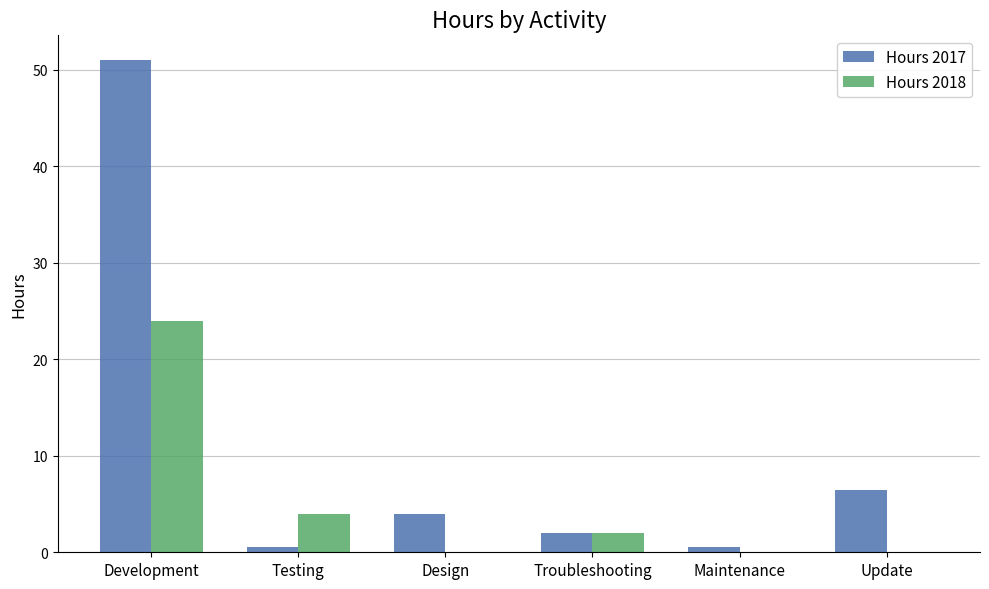

What are all the series names shown in the legend?

Hours 2017, Hours 2018